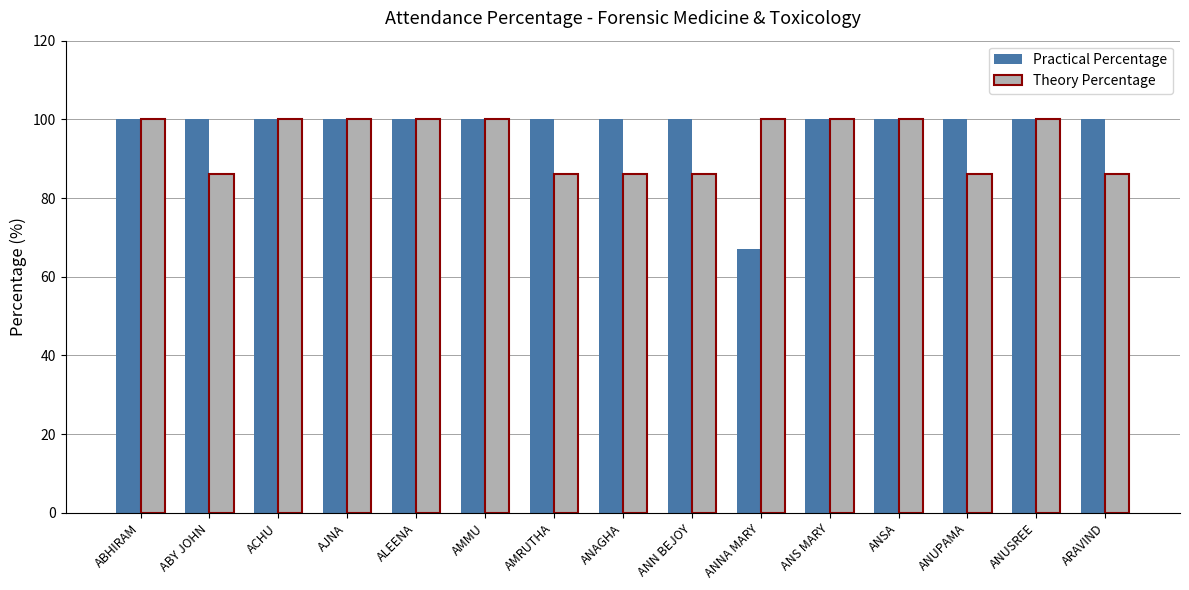

Which series has the largest total across all categories?

Practical Percentage